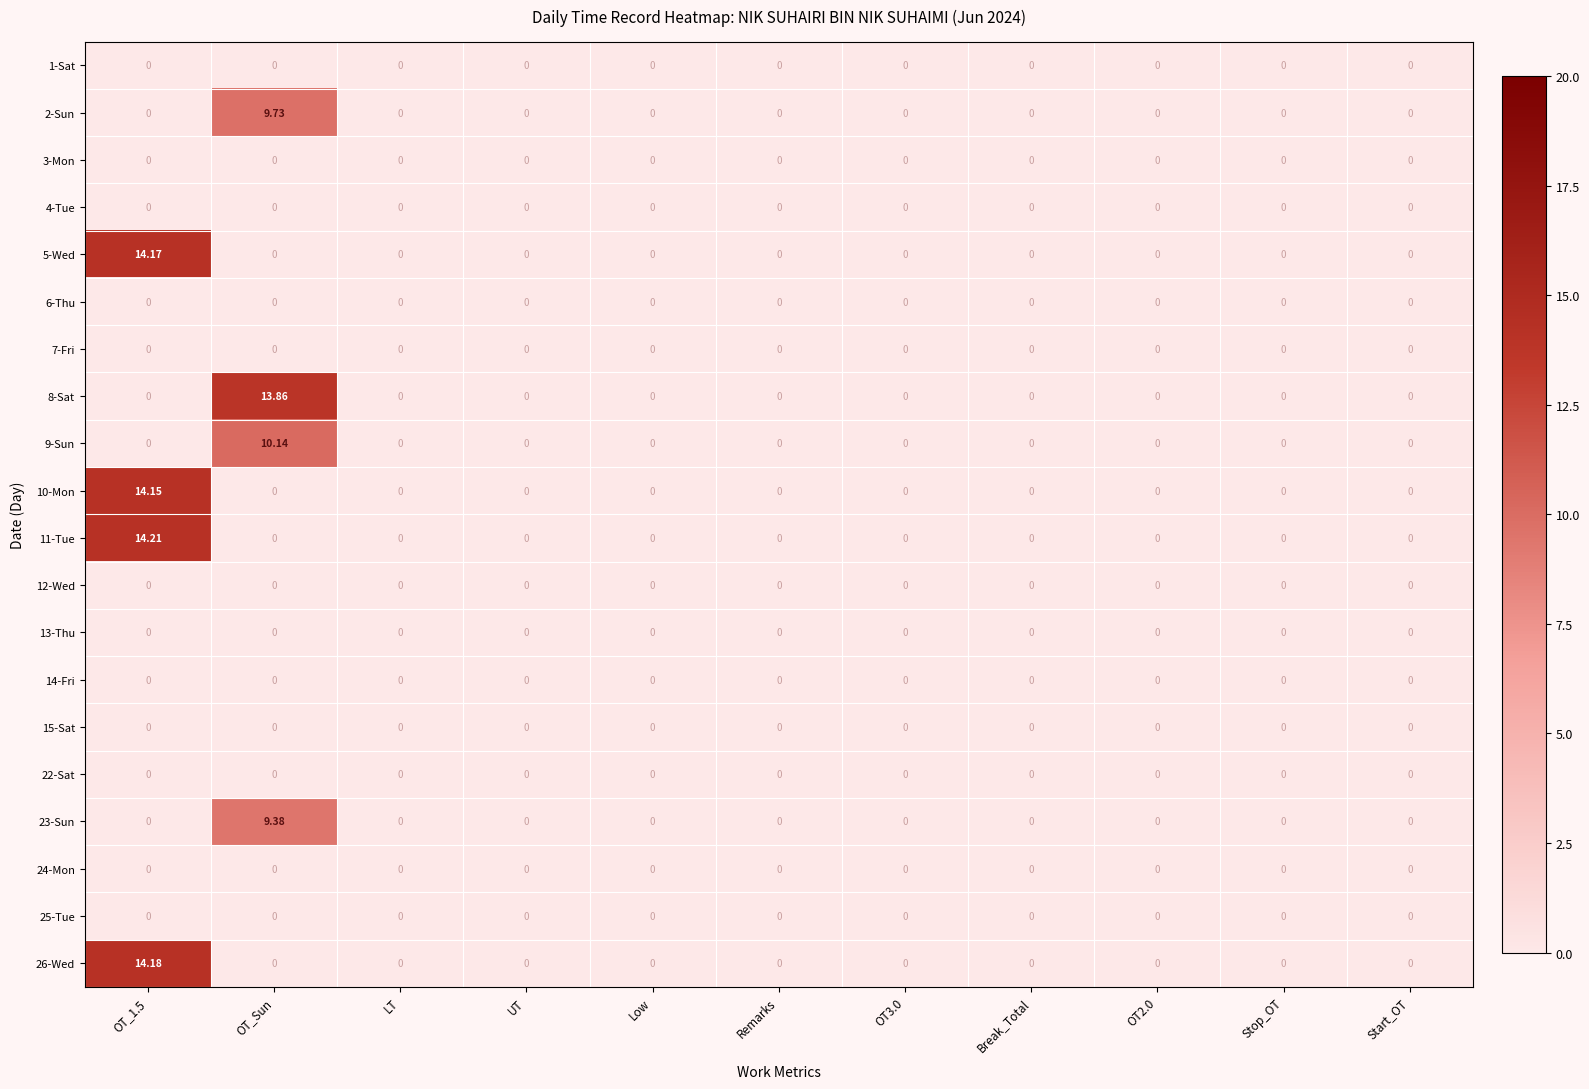

At which label does 8-Sat reach its peak?

OT_Sun